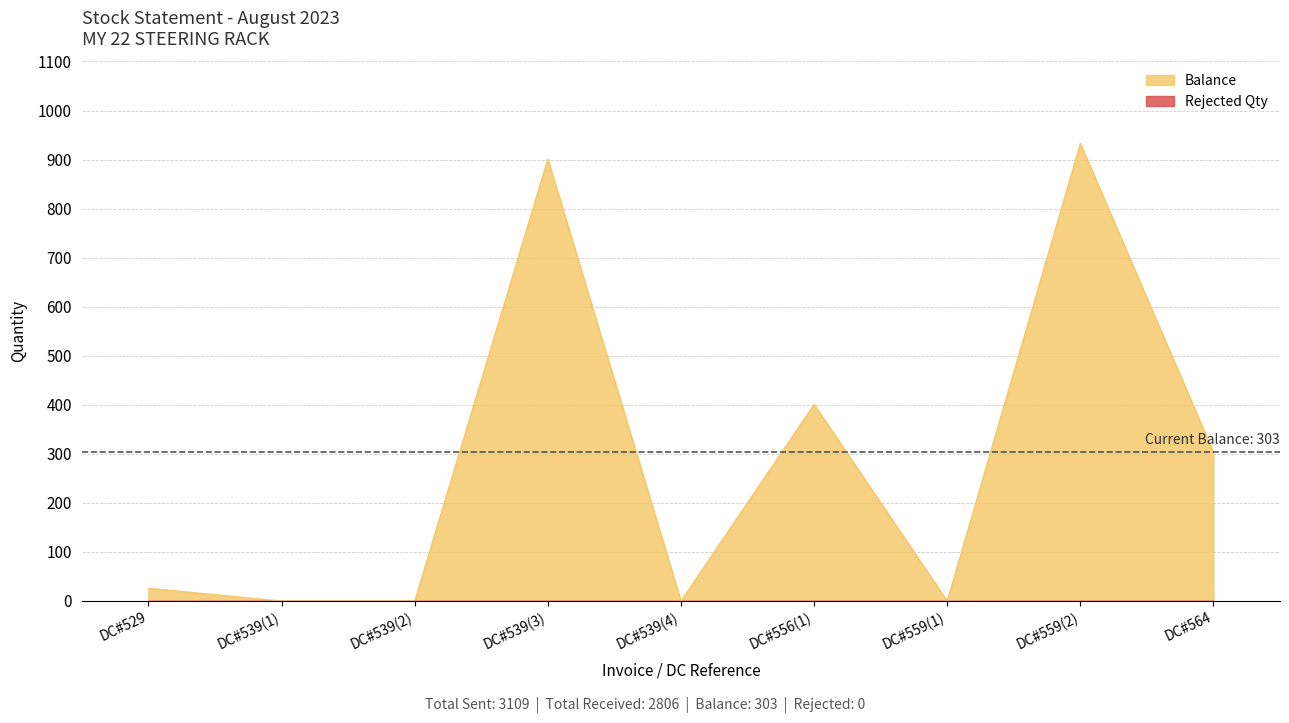

Where is the data nearest to the value 466?

DC#556(1)